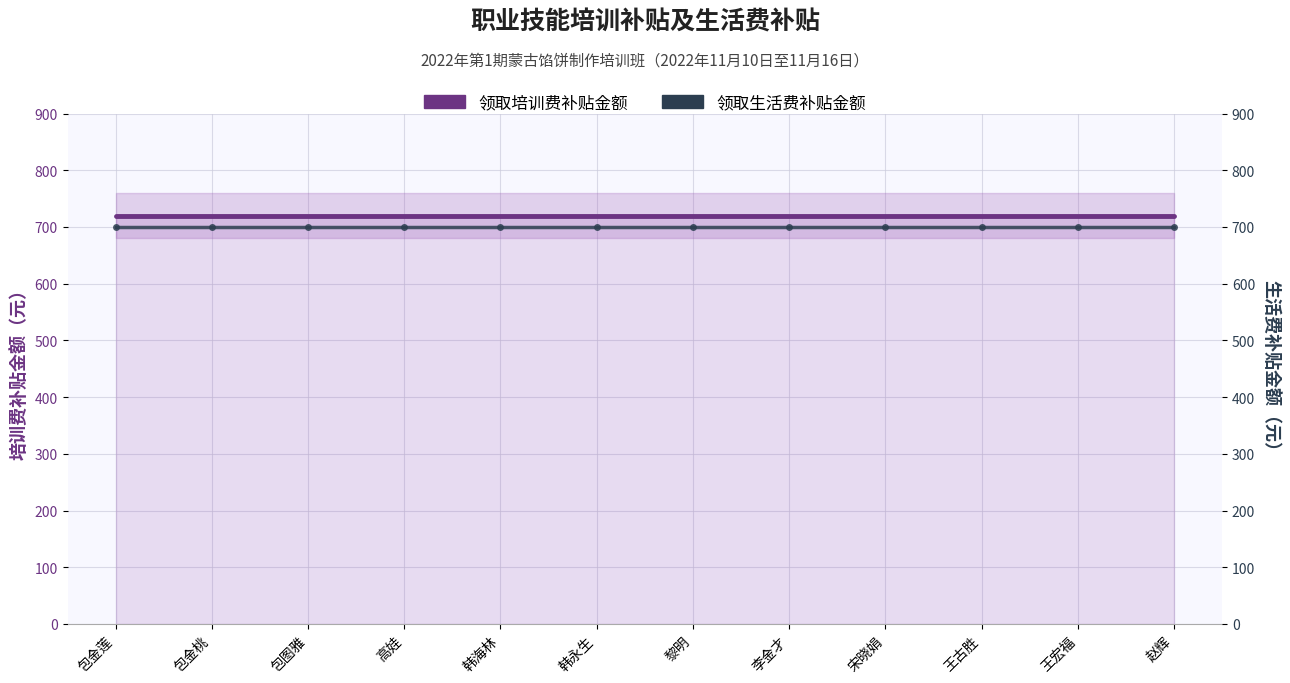

List the series in order of their peak value, highest first.

领取培训费补贴金额, 领取生活费补贴金额